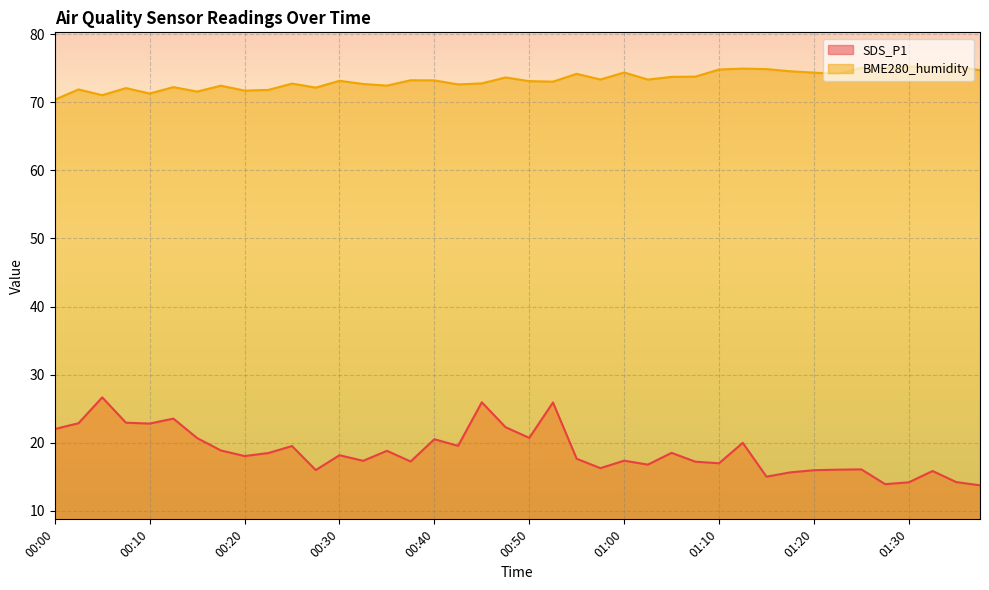

What is the average value of the SDS_P1 series?

18.7